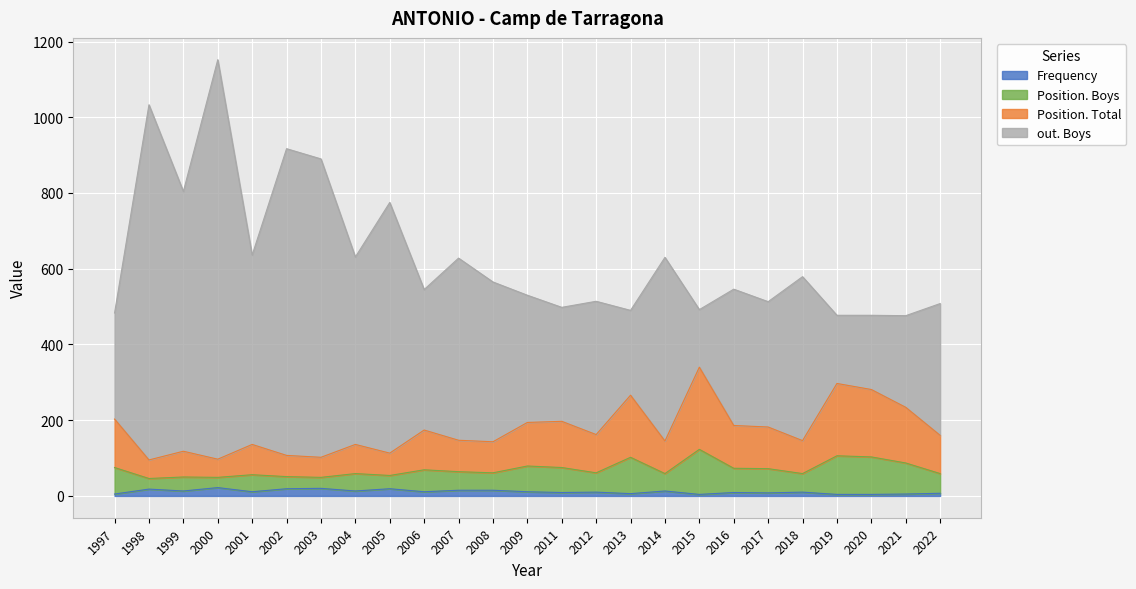

The Frequency series shows 11 at 2001. True or false?

True